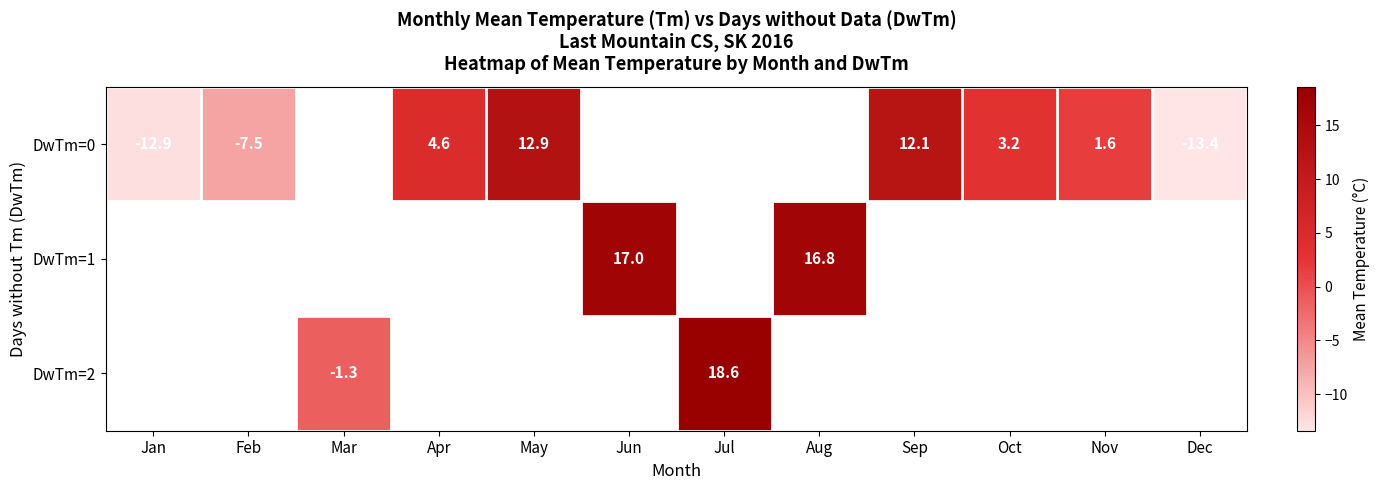

How many series are shown in this chart?

3